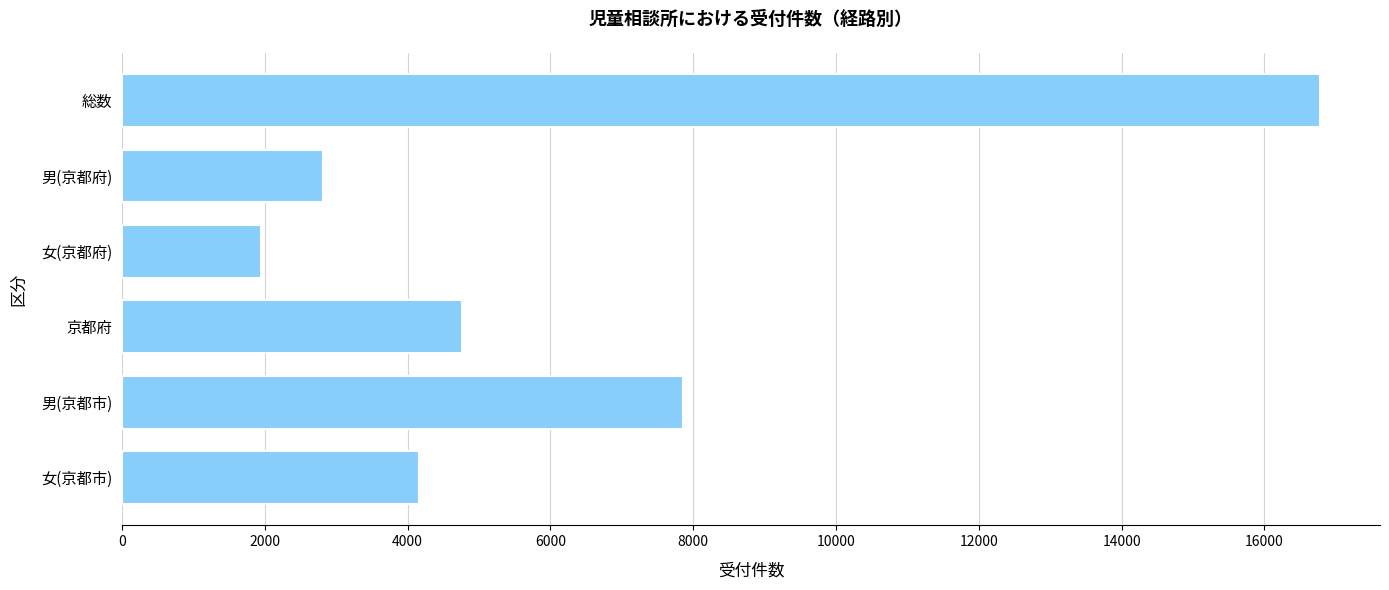

What is the sum of all values?

38319